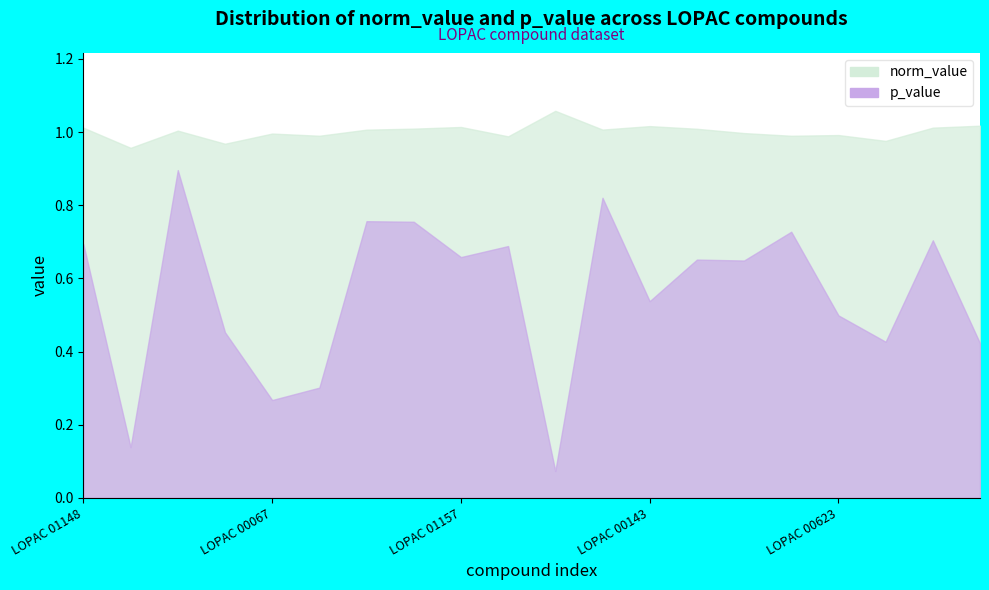

Rank the series at LOPAC 01151 from lowest to highest value.

p_value, norm_value